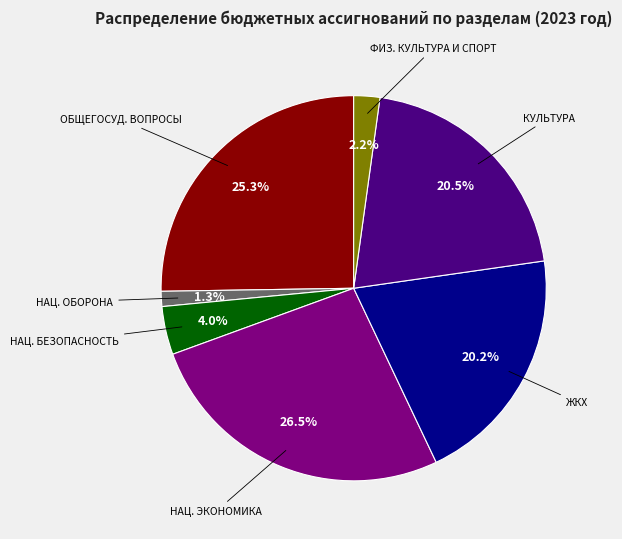

Is there any slice that represents more than half of the pie?

No